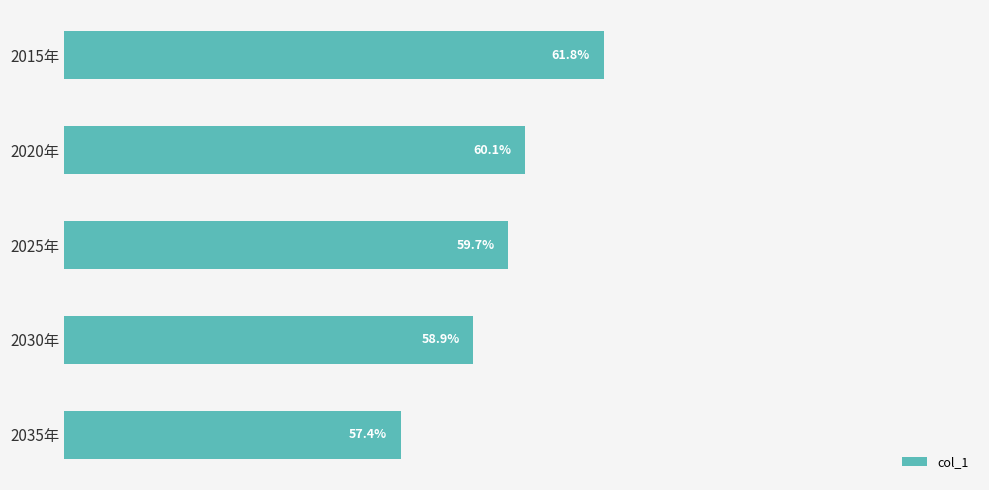

Are the bars horizontal?

Yes